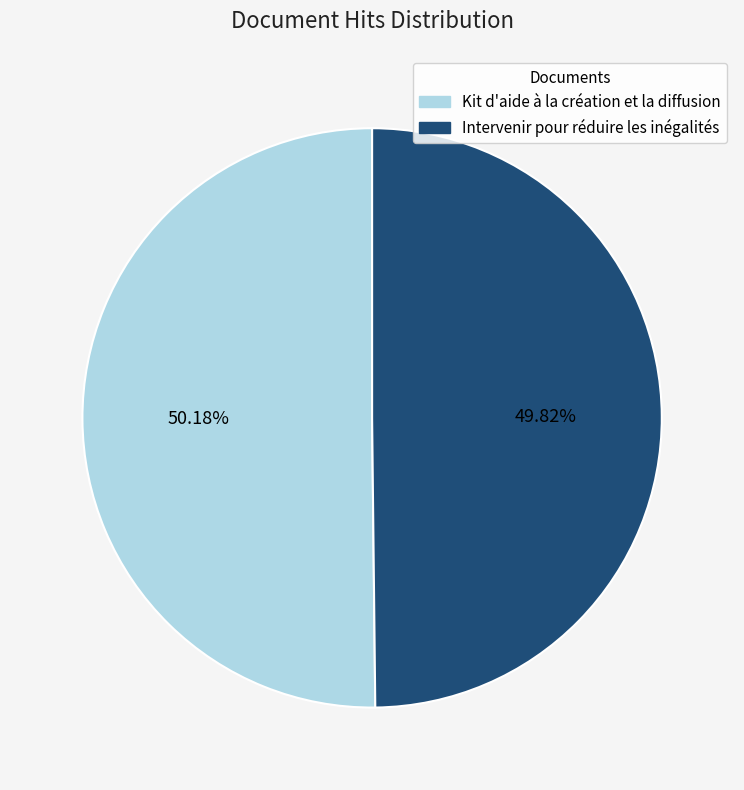

What percentage is the Intervenir pour réduire les inégalités slice, to the nearest percent?

50%